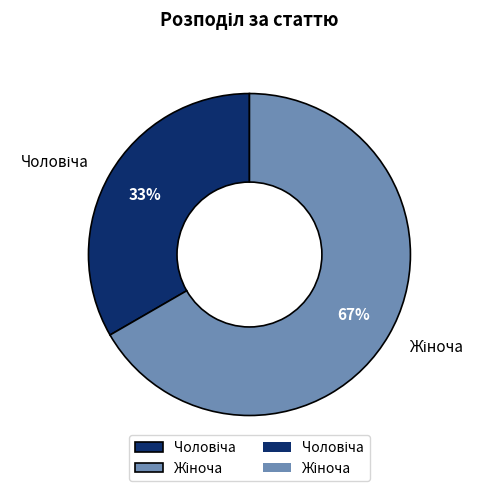

Does any single category account for the majority?

Yes